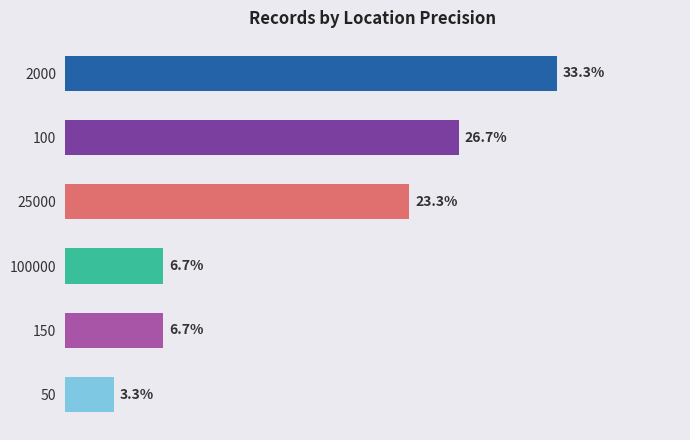

How many data points are less than 23?

3